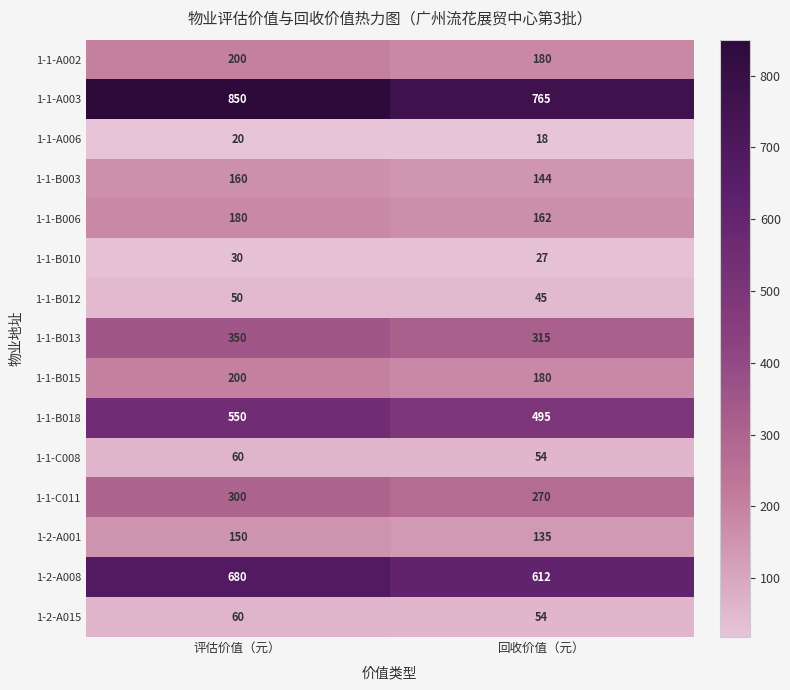

How many series are shown in this chart?

15